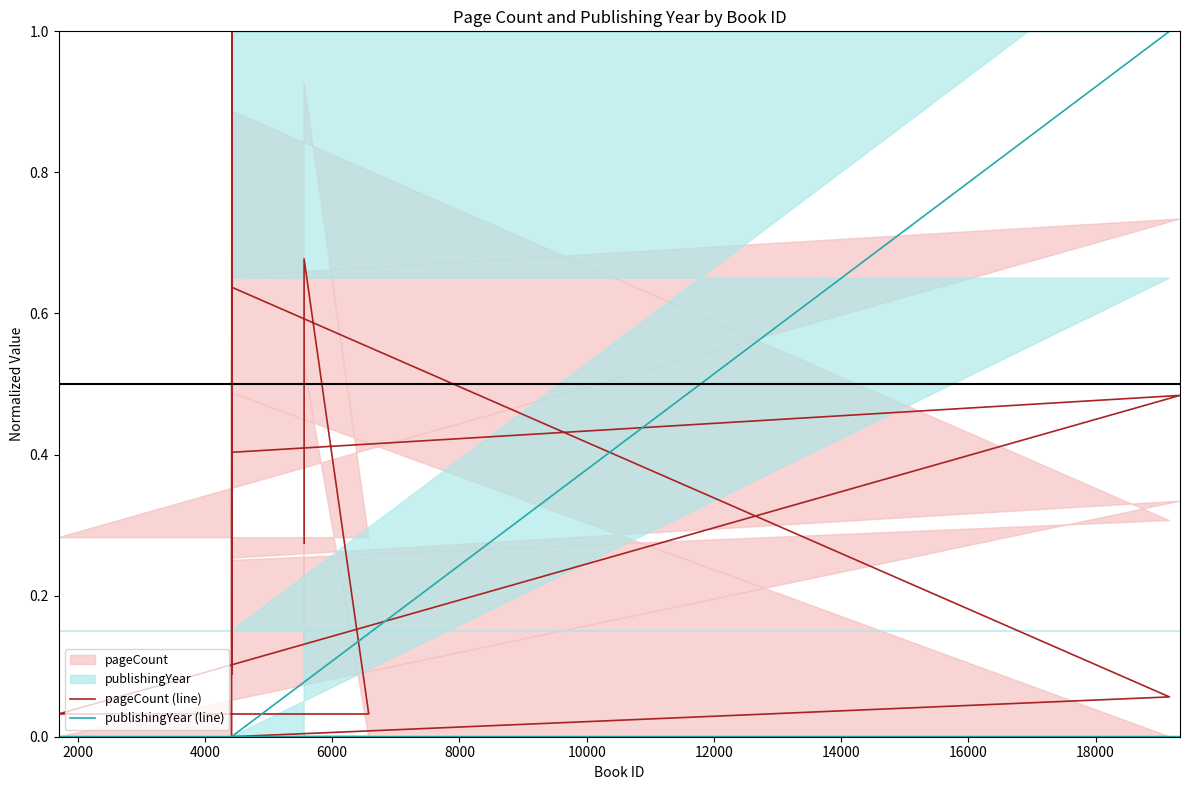

True or false: pageCount (line) and publishingYear (line) cross at least once.

False